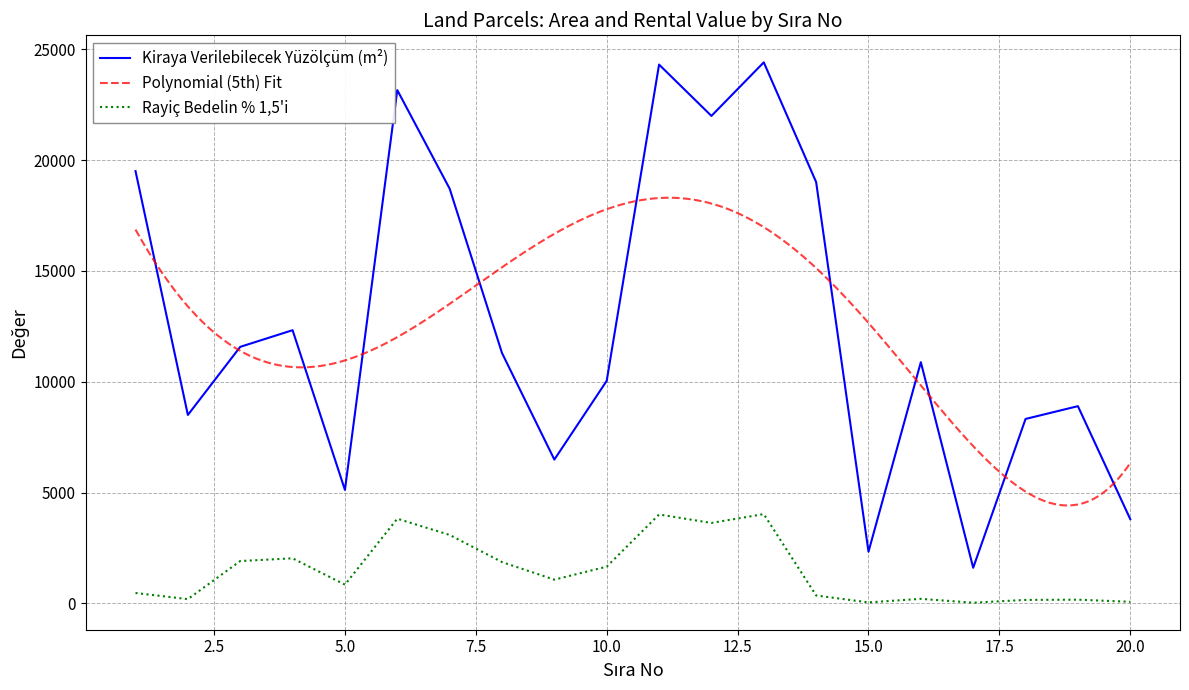

How many data points in Kiraya Verilebilecek Yüzölçüm (m²) are above 11292?

10